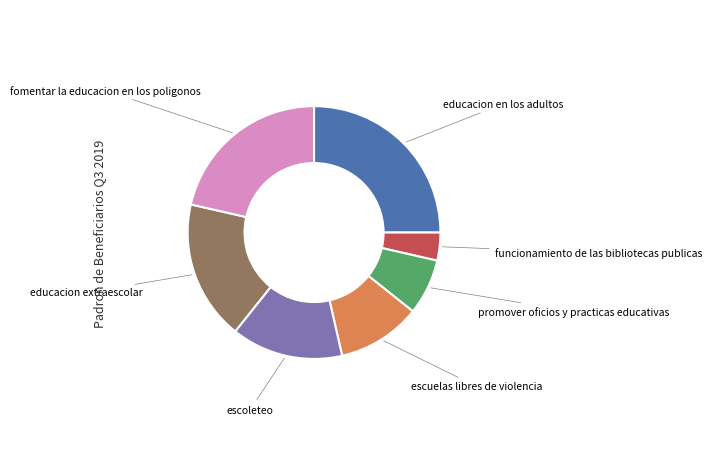

Is there any slice that represents more than half of the pie?

No